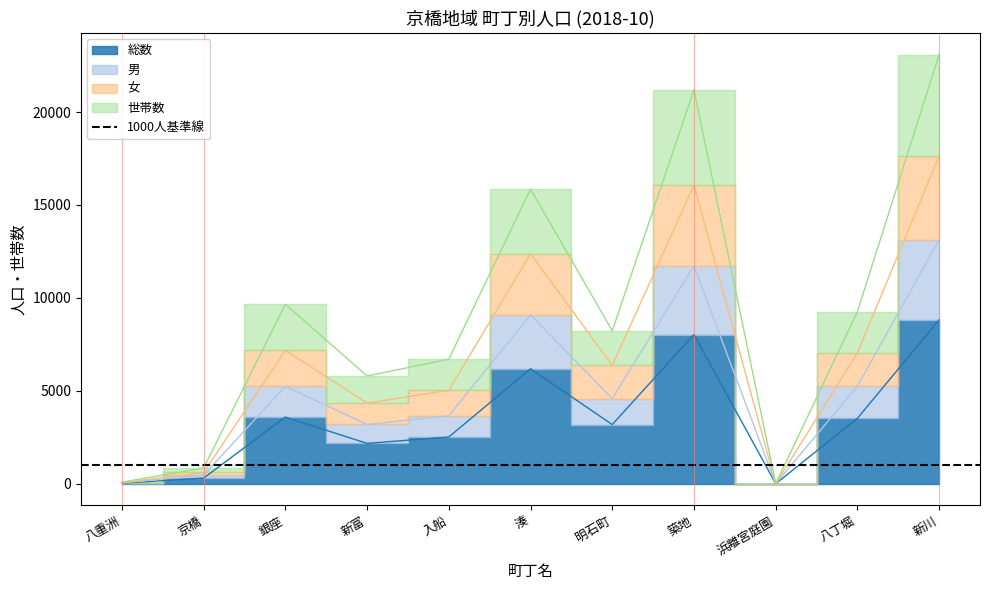

Reading right to left, list all the values displayed in this chart.

総数: 新川=8824	八丁堀=3521	浜離宮庭園=0	築地=8031	明石町=3184	湊=6188	入船=2516	新富=2172	銀座=3586	京橋=304	八重洲=29
男: 新川=13130	八丁堀=5257	浜離宮庭園=0	築地=11717	明石町=4579	湊=9083	入船=3659	新富=3189	銀座=5235	京橋=466	八重洲=46
女: 新川=17648	八丁堀=7042	浜離宮庭園=0	築地=16062	明石町=6368	湊=12376	入船=5032	新富=4344	銀座=7172	京橋=608	八重洲=58
世帯数: 新川=23097	八丁堀=9263	浜離宮庭園=0	築地=21195	明石町=8232	湊=15859	入船=6704	新富=5798	銀座=9657	京橋=845	八重洲=84